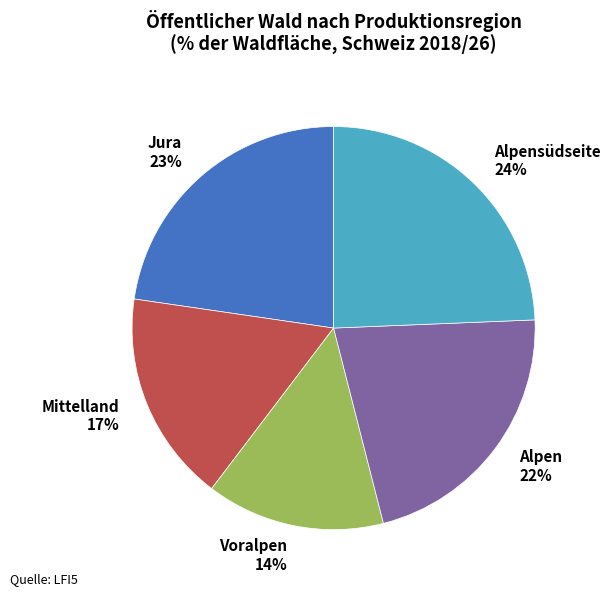

How many segments does this pie chart have?

5